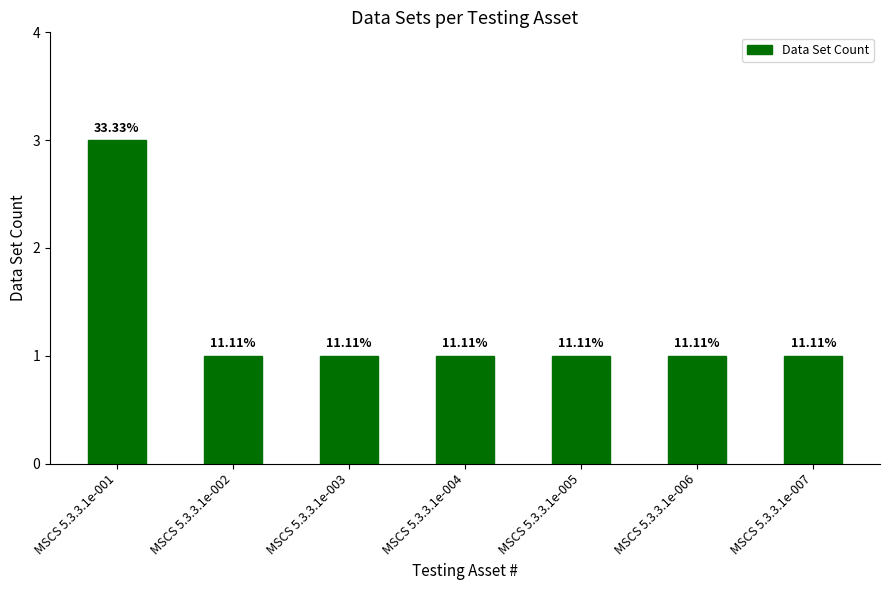

True or false: the data shows 1 at MSCS 5.3.3.1e-006.

False